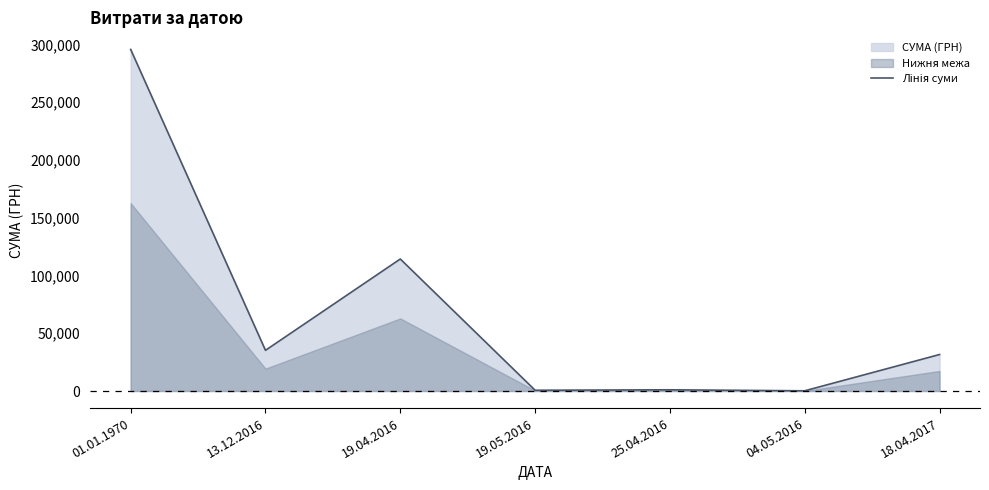

True or false: the data shows 278.9 at 04.05.2016.

False